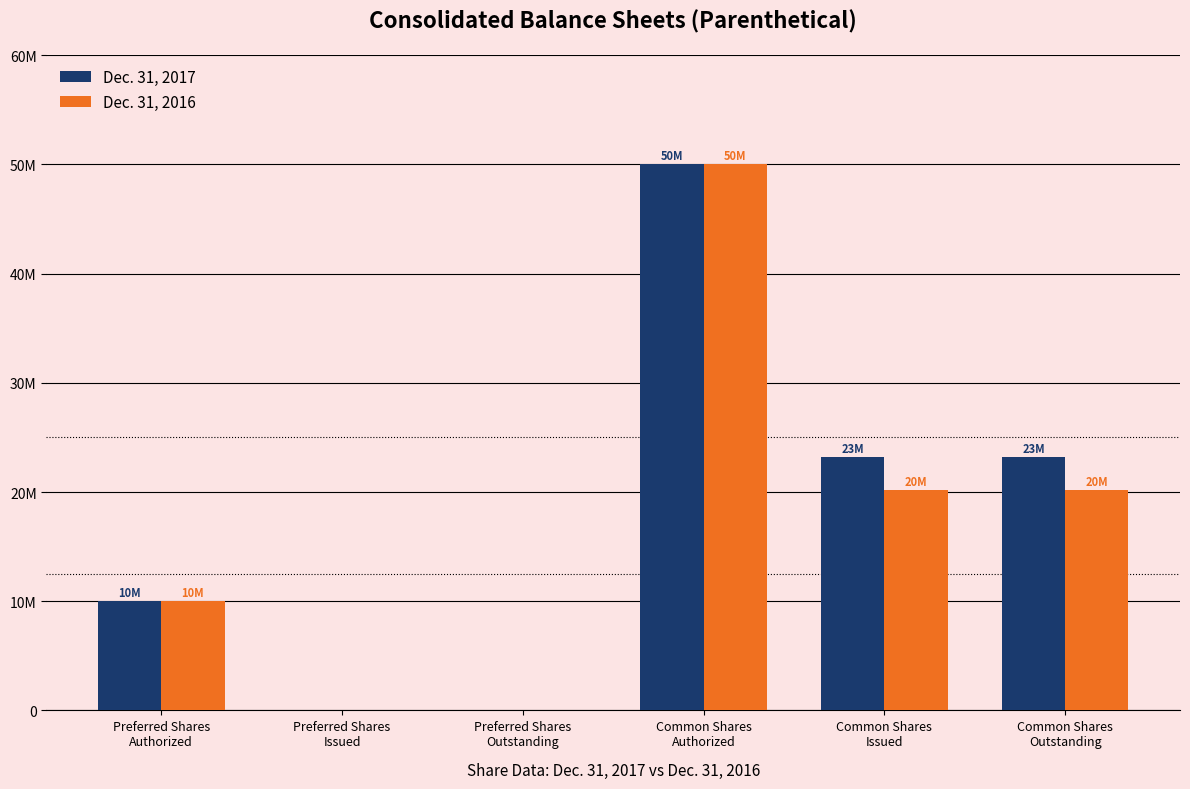

Are the bars horizontal?

No